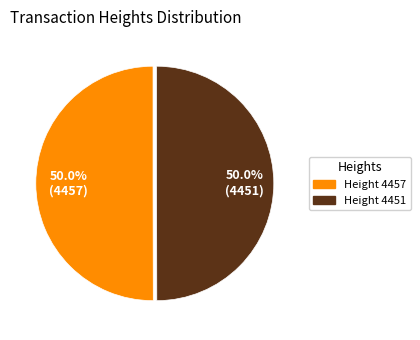

Count the number of slices in the pie.

2